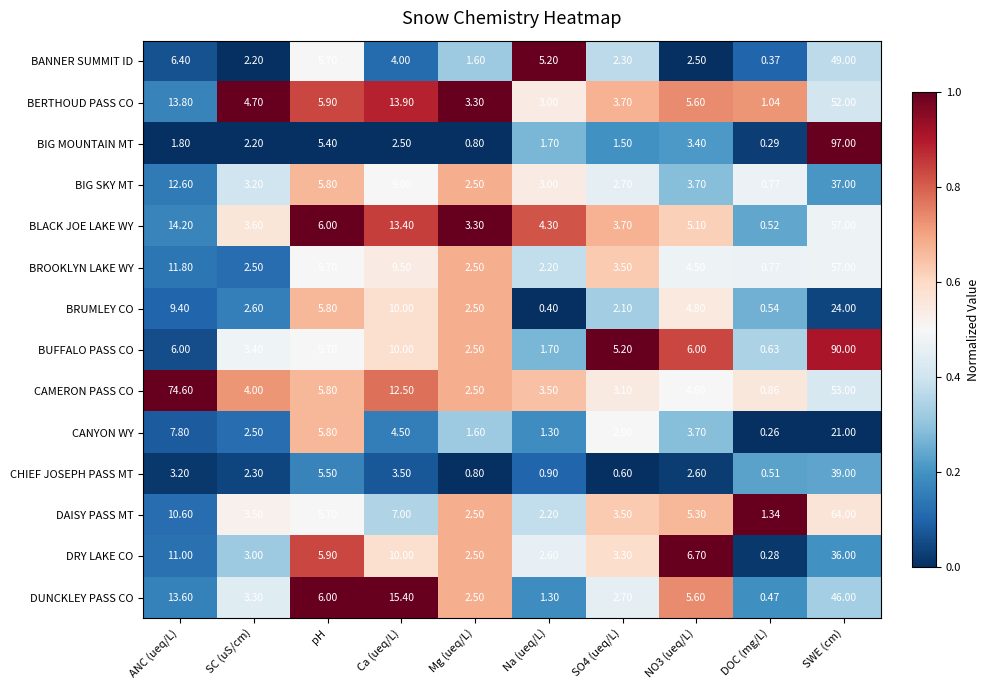

Where is BERTHOUD PASS CO nearest to the value 26?

Ca (ueq/L)